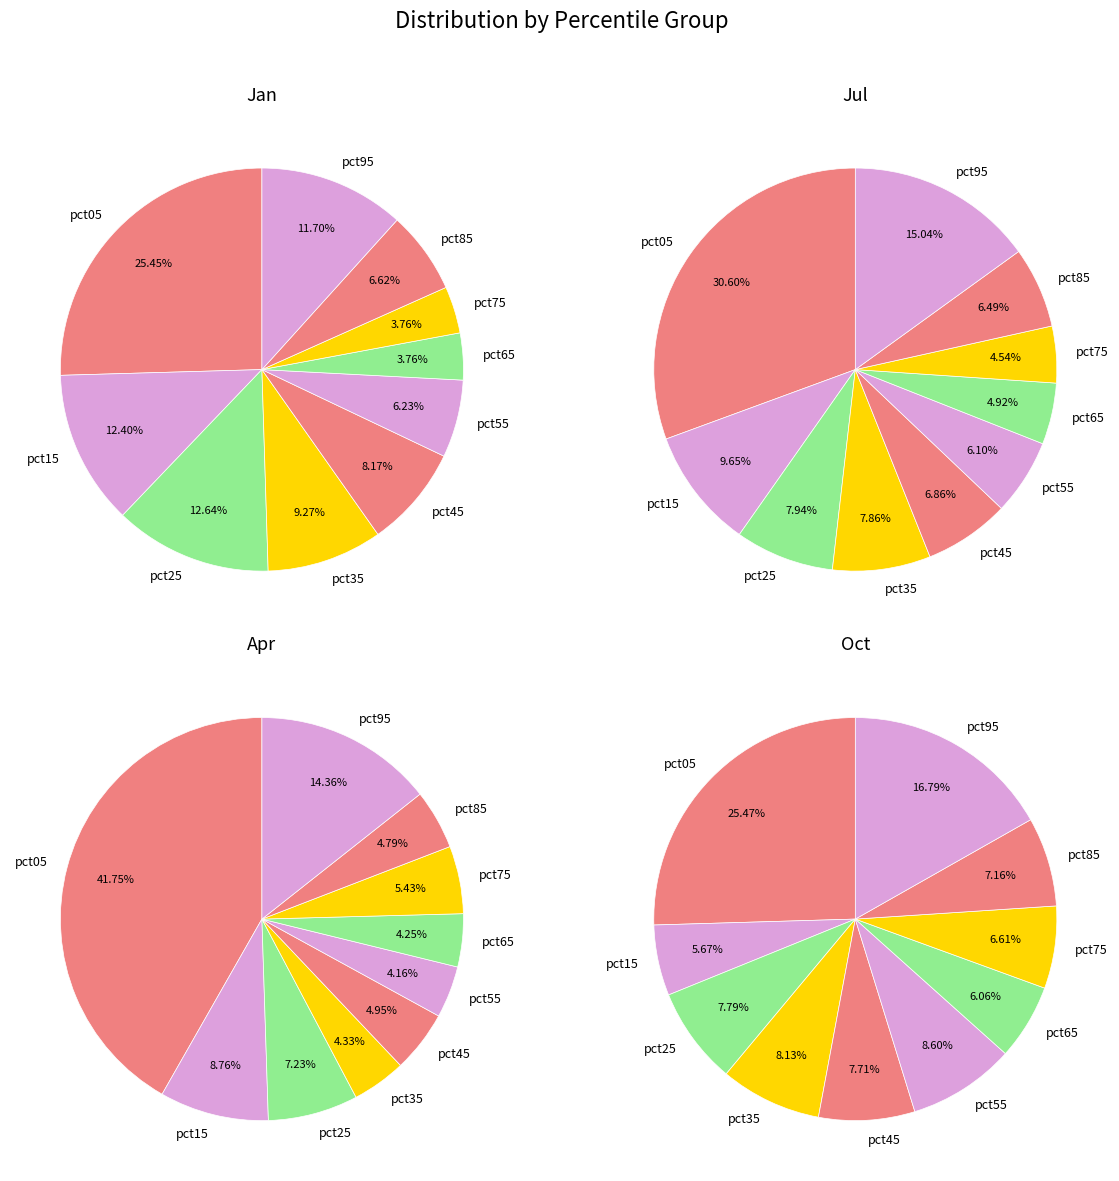

The pct65 slice represents 12% of the pie. True or false?

False